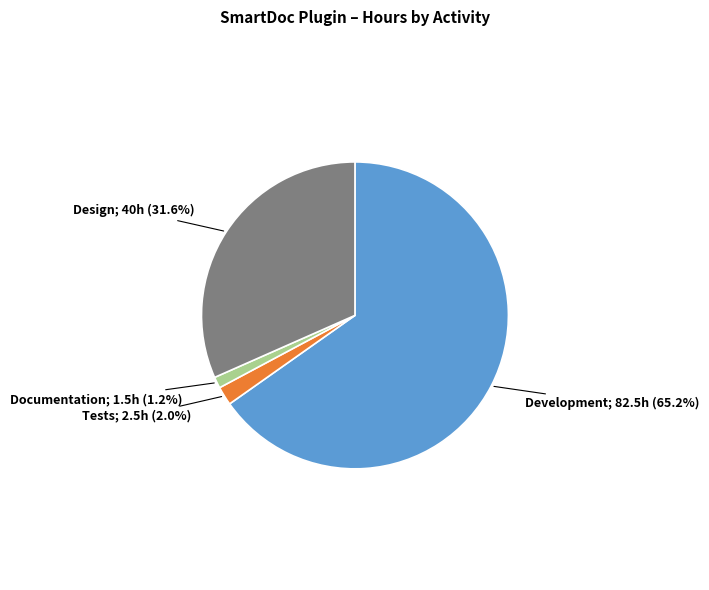

Is there a majority slice in this chart?

Yes